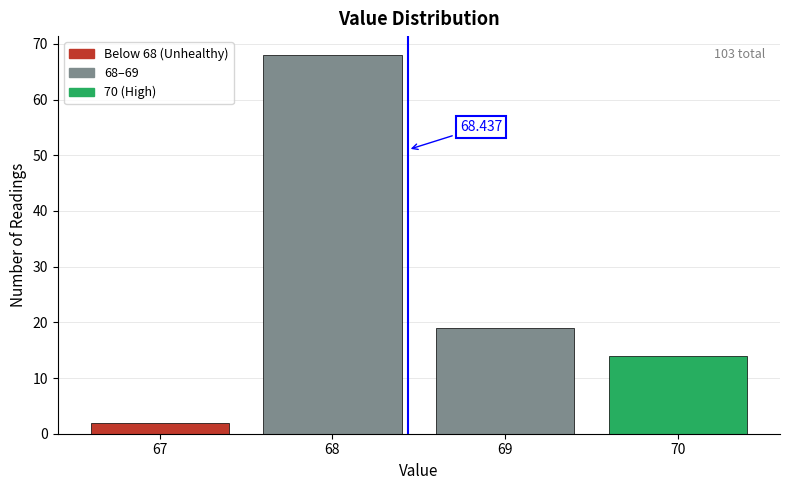

Which range on the x-axis has the tallest bar?

67.5 to 68.5